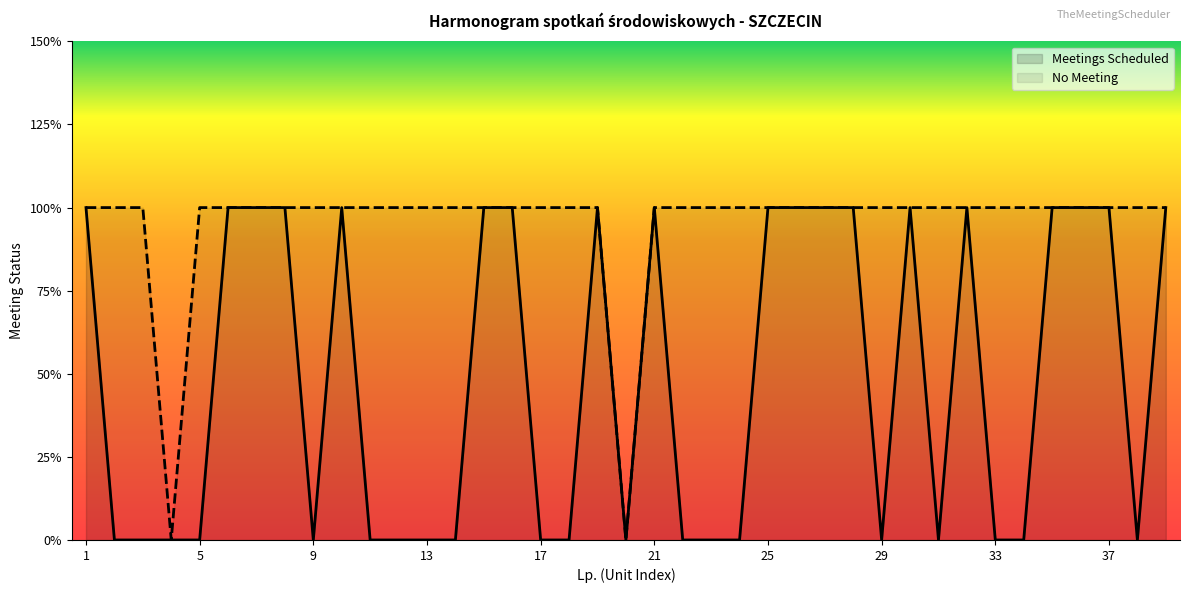

Reading right to left, extract all data points from this chart.

1	0	1	1	1	0	0	1	0	1	0	1	1	1	1	0	0	0	1	0	1	0	0	1	1	0	0	0	0	1	0	1	1	1	0	0	0	0	1